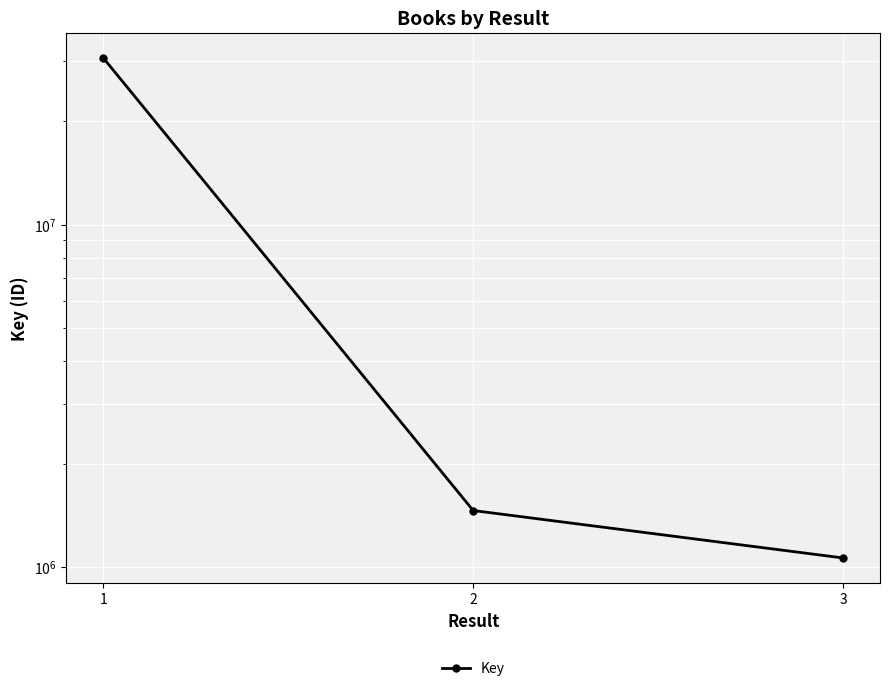

How many values are below 1464432?

1